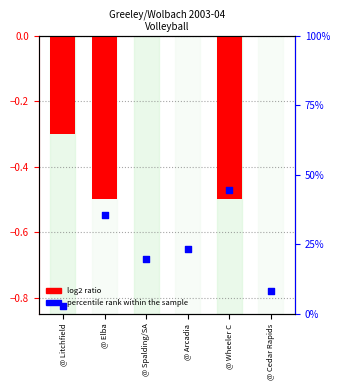

What are all the series names shown in the legend?

log2 ratio, percentile rank within the sample